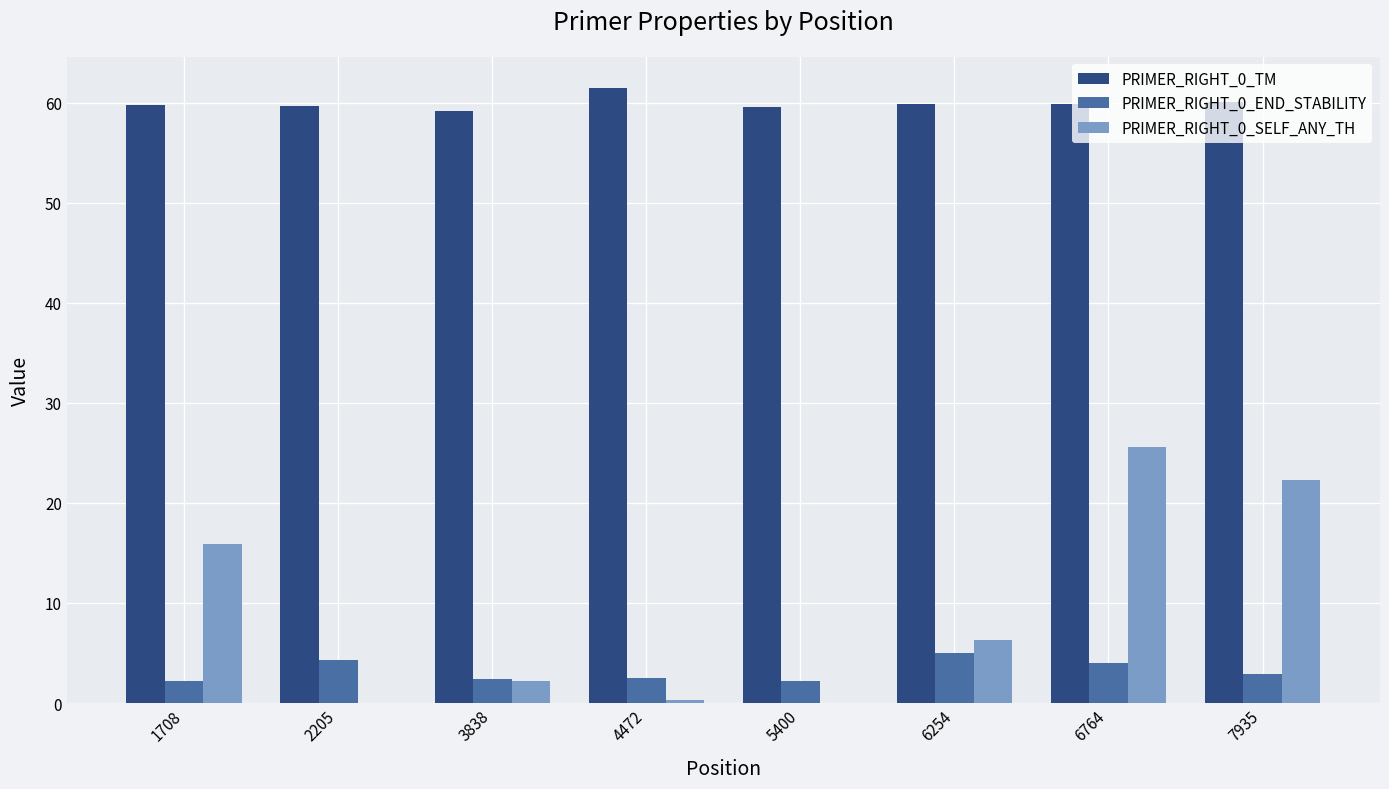

How many groups of bars are there?

8